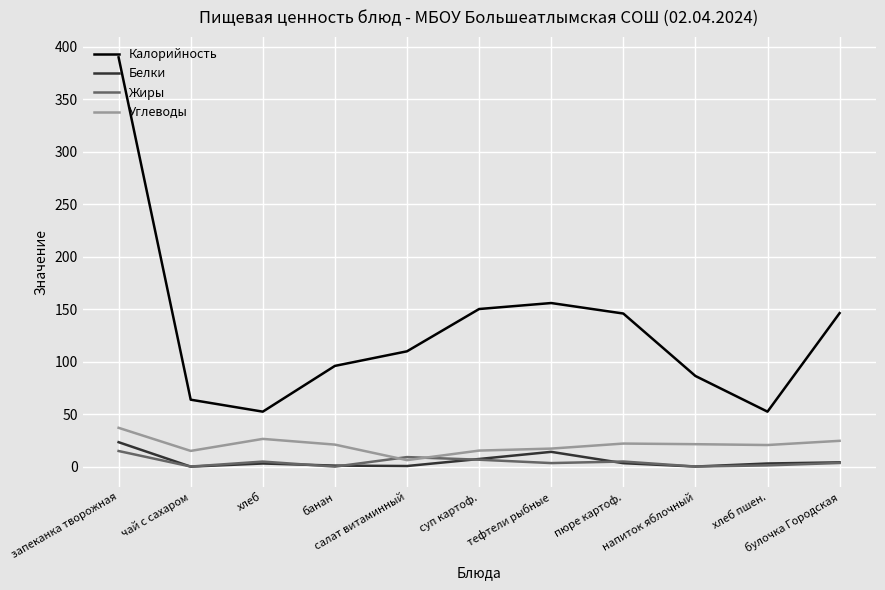

Is the value of Белки at суп картоф. greater than the value of Калорийность at чай с сахаром?

No